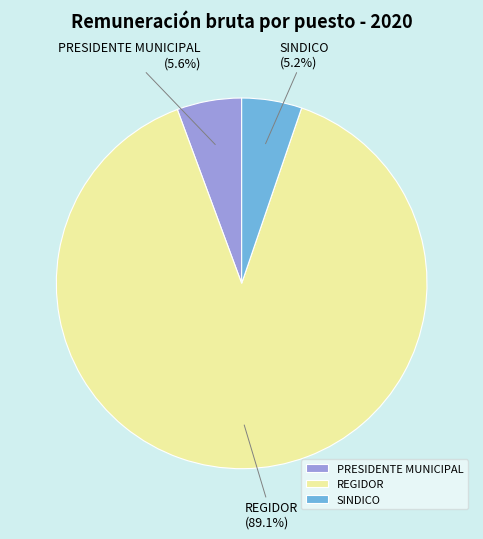

Between SINDICO and REGIDOR, which is larger?

REGIDOR